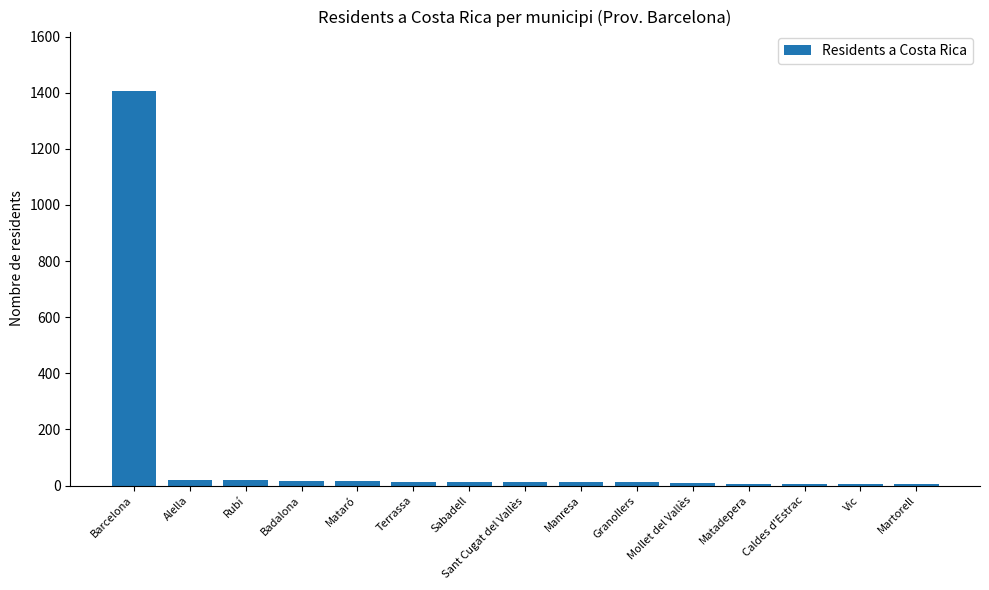

What is the difference between the second highest and minimum values?

16